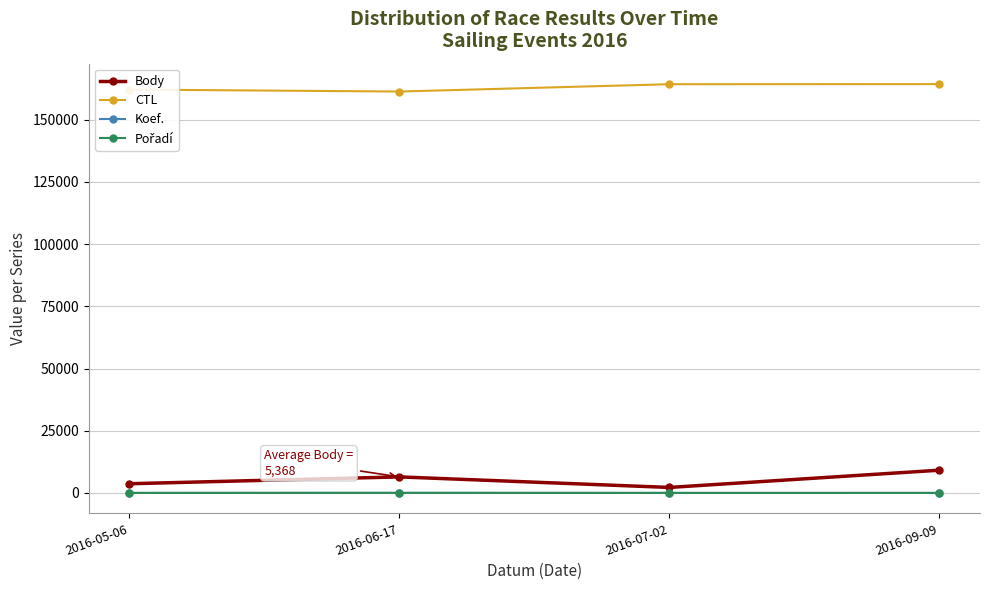

What is the total value across all series at 2016-09-09?

173449